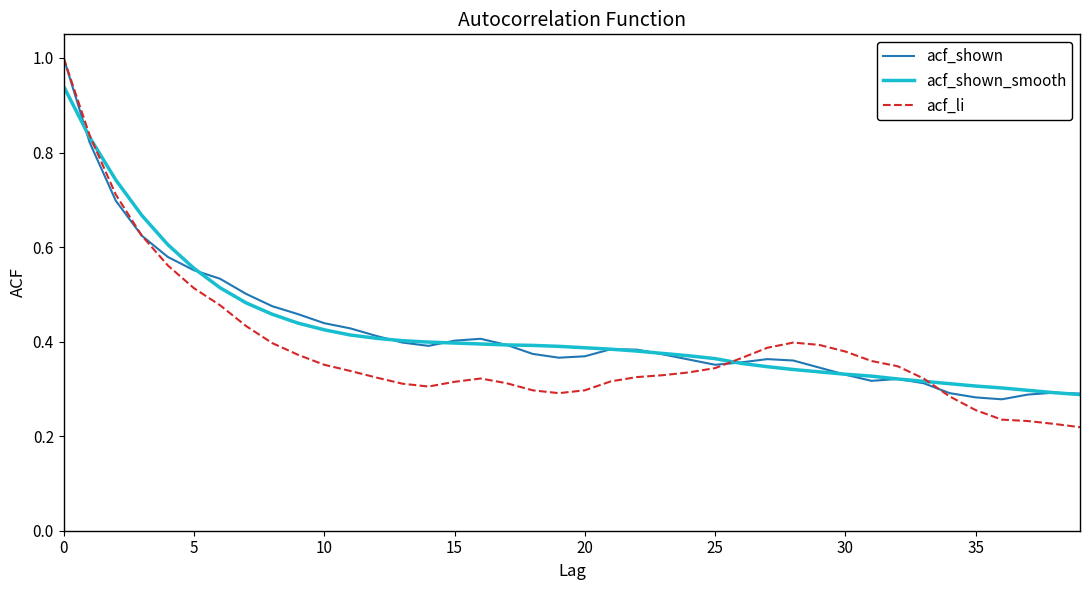

Which series has the largest range (max minus min)?

acf_li